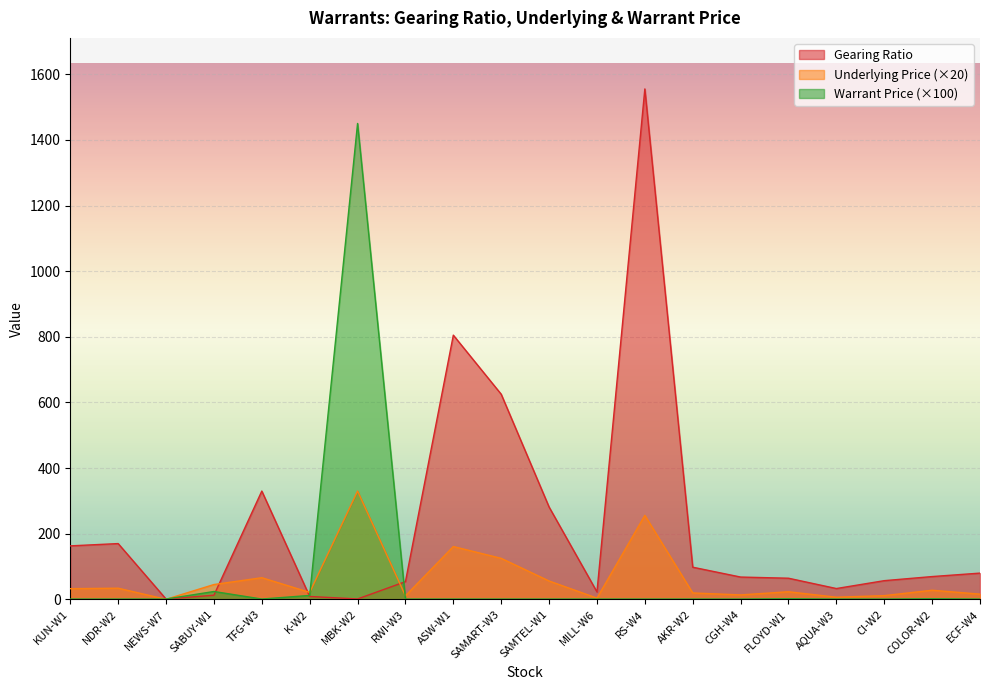

What is the spread (max minus min) of values at K-W2?

12.4